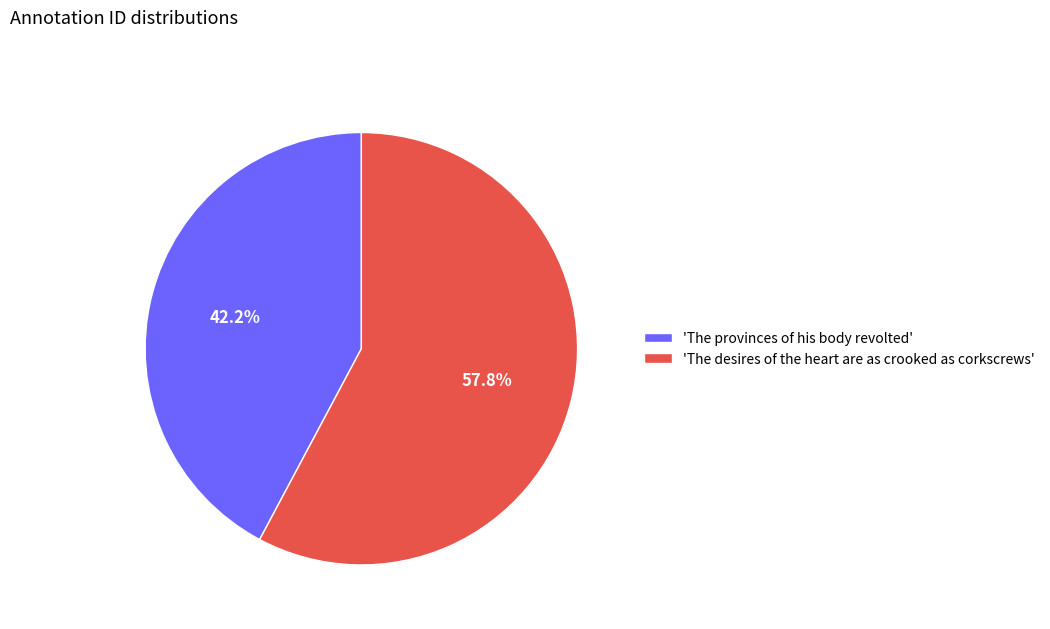

Approximately how many times larger is the value at 'The provinces of his body revolted' compared to 'The desires of the heart are as crooked as corkscrews'?

0.7